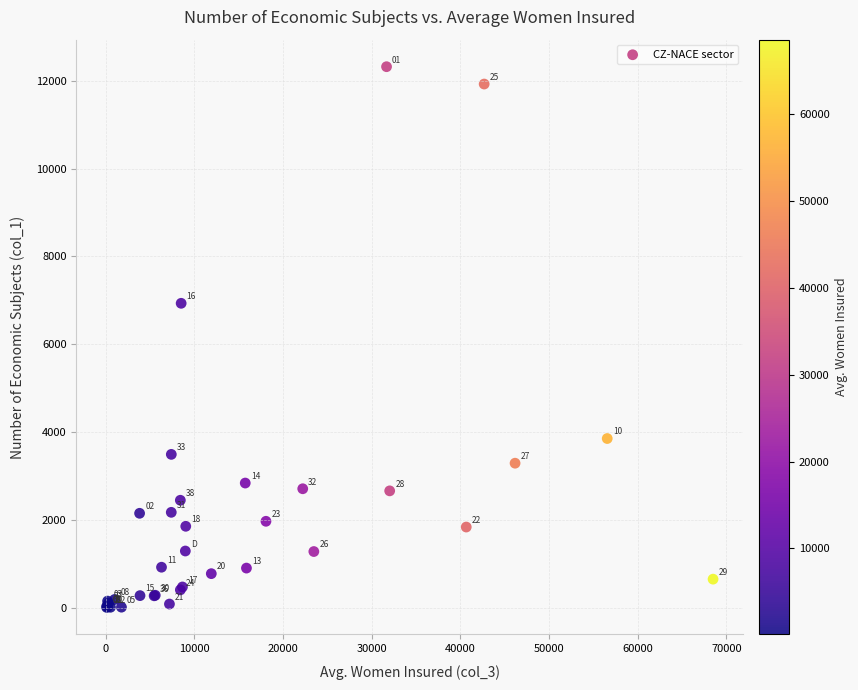

What Y value in the scatter plot is closest to 6161?

6930